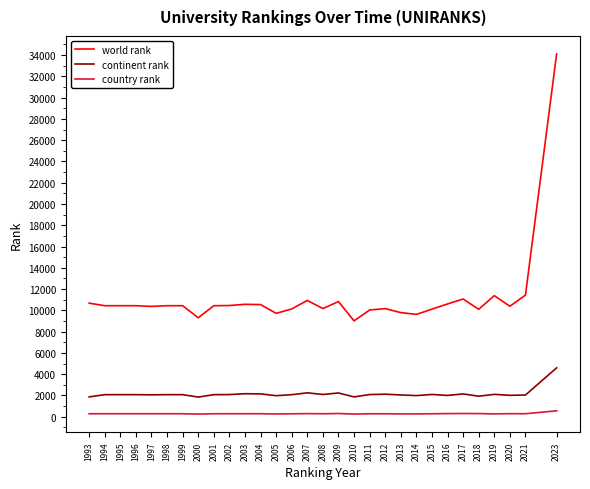

Which series has the largest range (max minus min)?

world rank